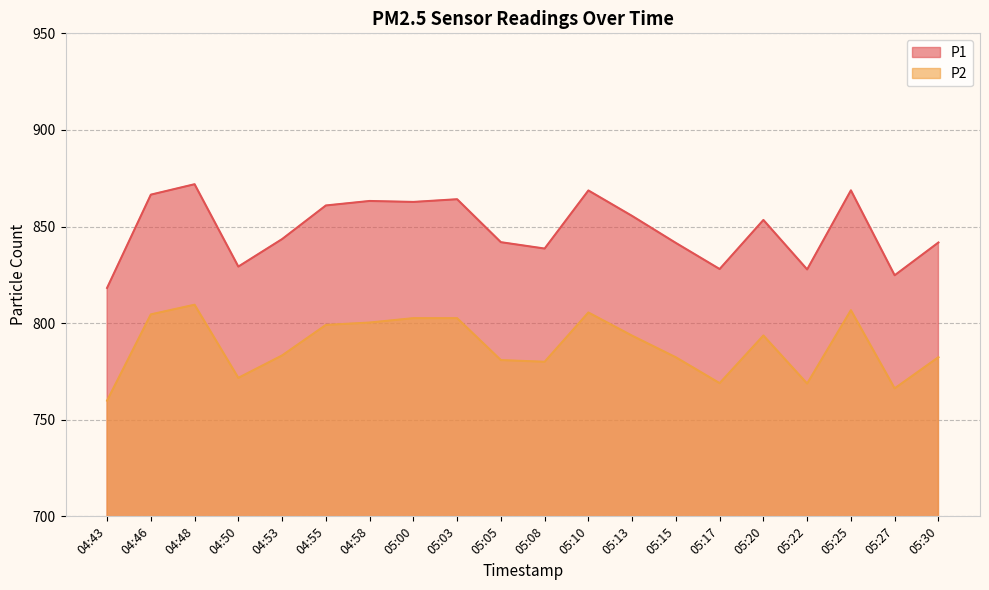

Does the chart display data point markers on the line(s)?

No